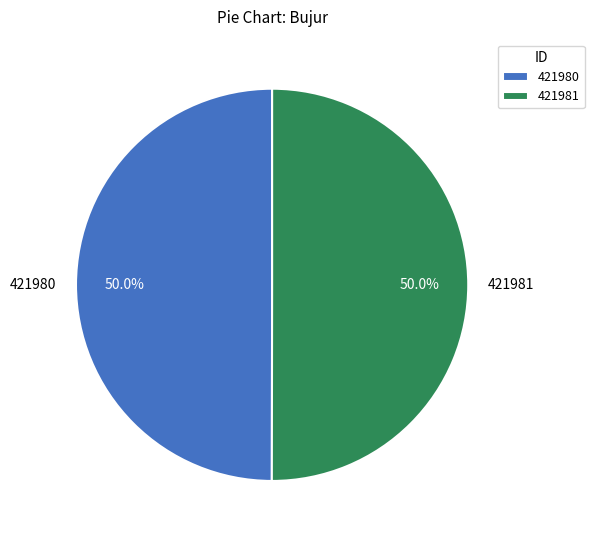

Is the sum of 421981 and 421980 greater than half?

Yes